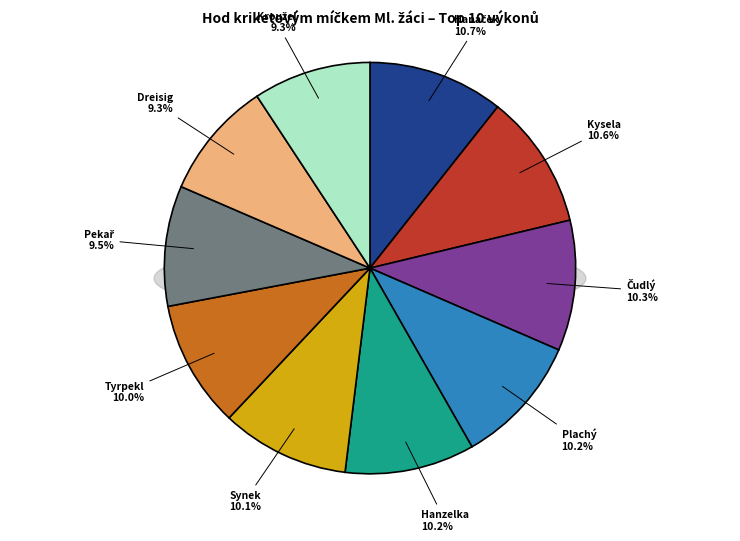

The Synek Jiří slice represents 20% of the pie. True or false?

False